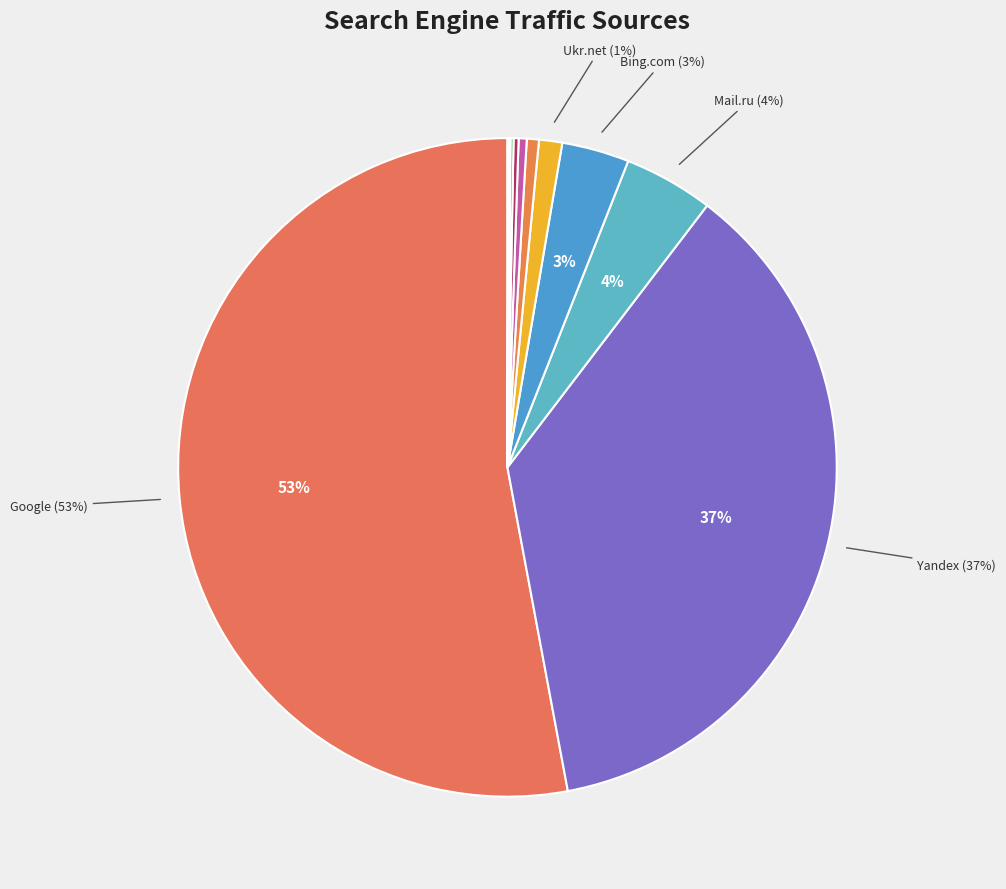

Rank the categories by value from lowest to highest.

Bigmir.net, ICQ.com, Conduit, Rambler, Webalta, Yahoo!, Ukr.net, Bing.com, Mail.ru, Yandex, Google